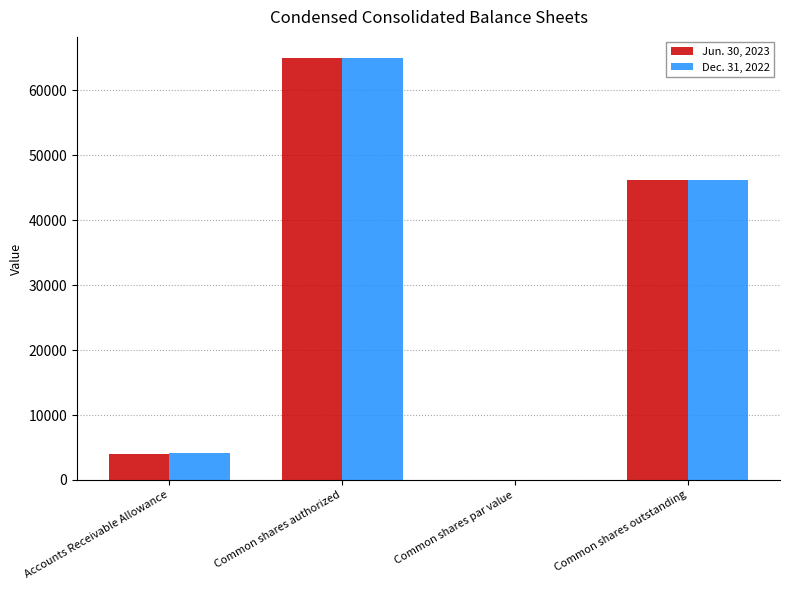

Reading right to left, what are all the values shown in this chart?

Jun. 30, 2023: Common shares outstanding=46257.0	Common shares par value=0.1	Common shares authorized=65000.0	Accounts Receivable Allowance=3942.0
Dec. 31, 2022: Common shares outstanding=46193.0	Common shares par value=0.1	Common shares authorized=65000.0	Accounts Receivable Allowance=4211.0